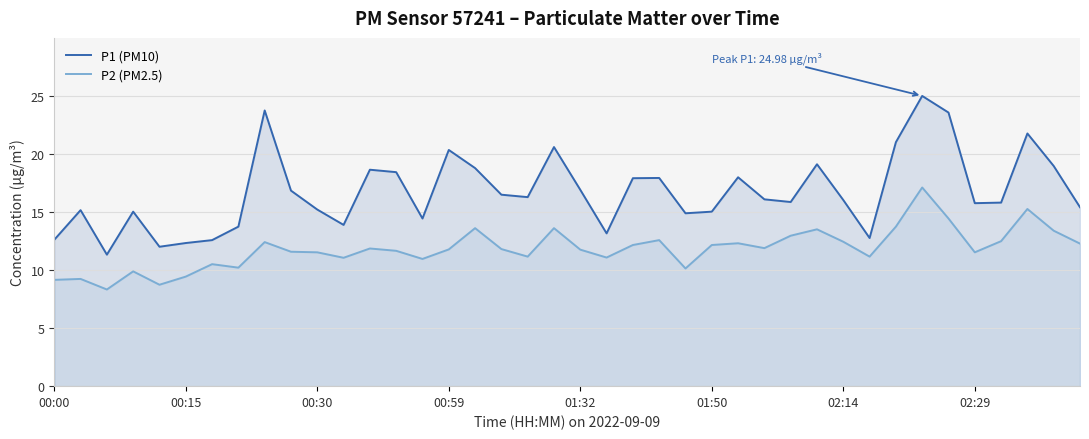

What is the maximum value shown in the chart?

25.0